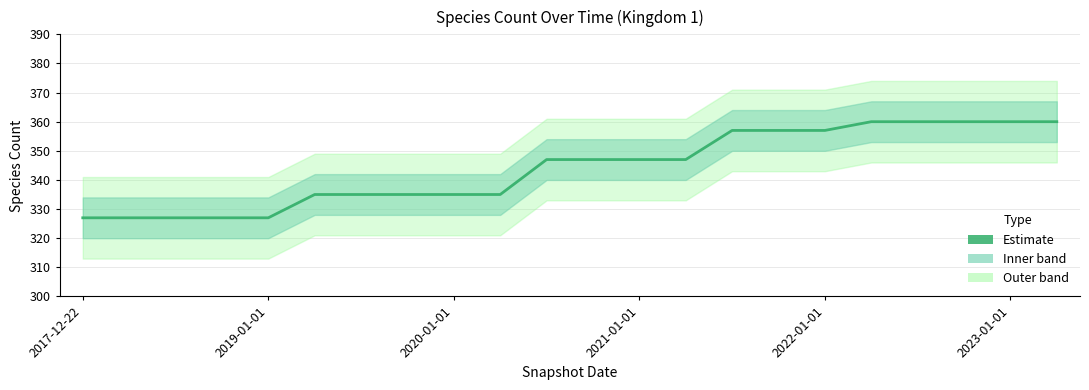

True or false: the data has more than 2 interior local peaks.

False